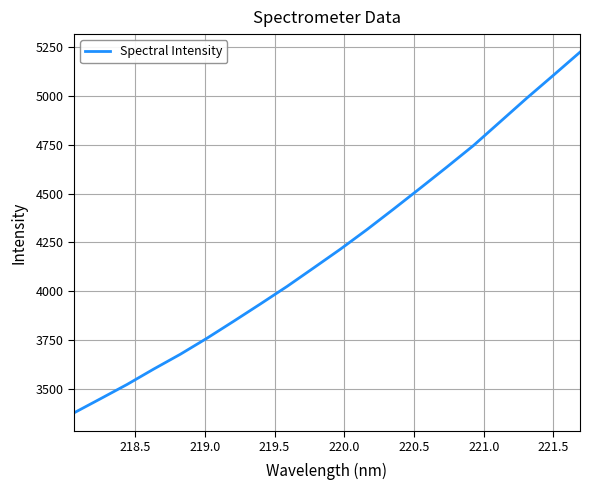

What is the difference between the maximum and minimum values?

1850.4